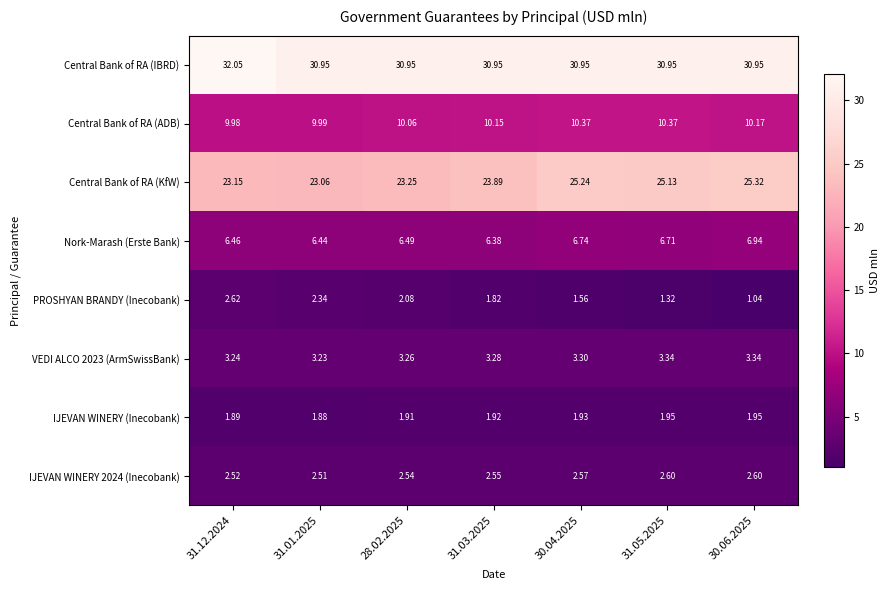

Between 31.01.2025 and 31.03.2025, which series saw the biggest shift?

Central Bank of RA (KfW)